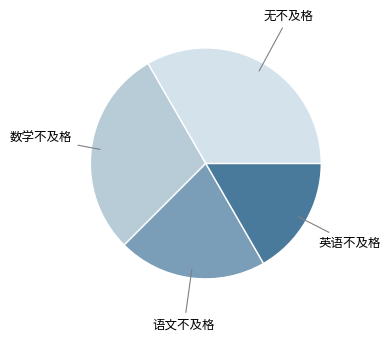

Rank the categories by value from lowest to highest.

英语不及格, 语文不及格, 数学不及格, 无不及格